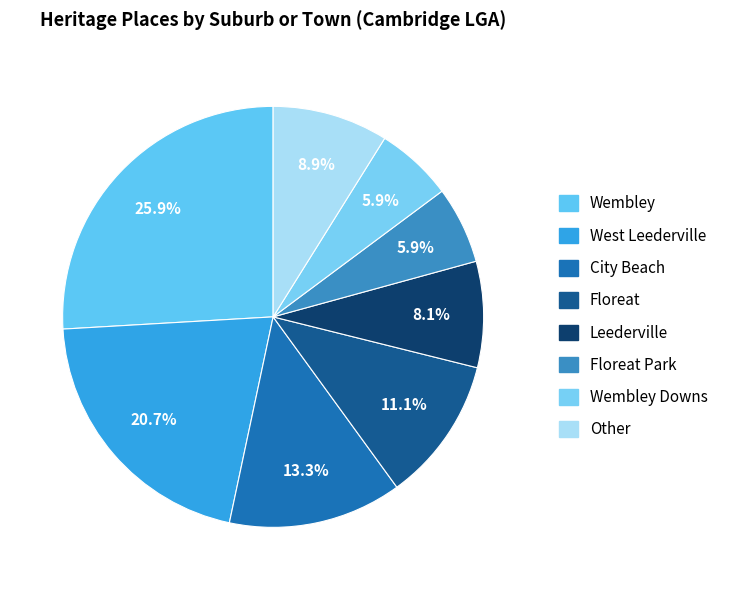

Count the number of slices in the pie.

8